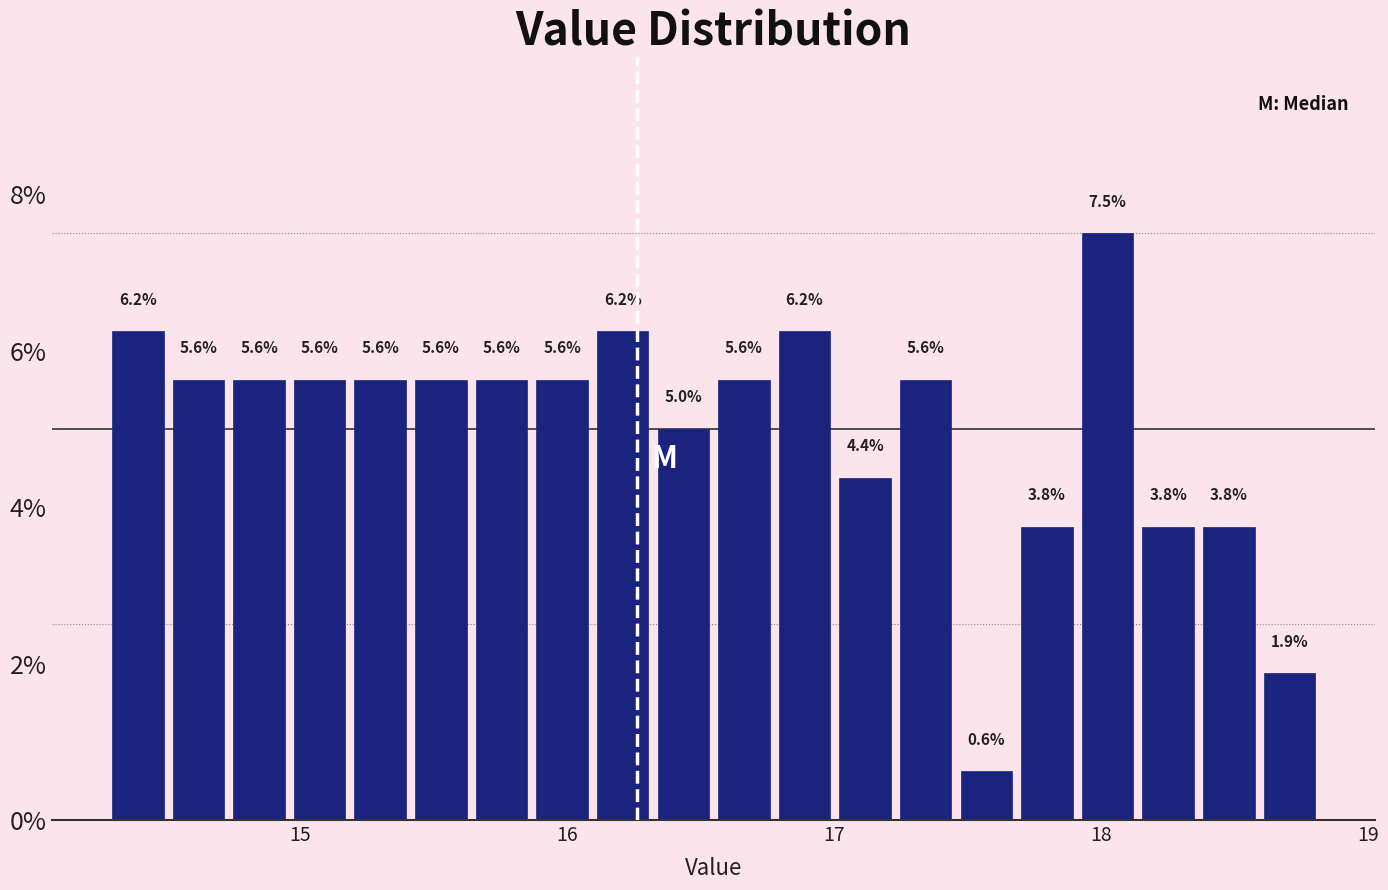

Read against the x-axis, roughly where is the centre of the tallest bar?

18.0